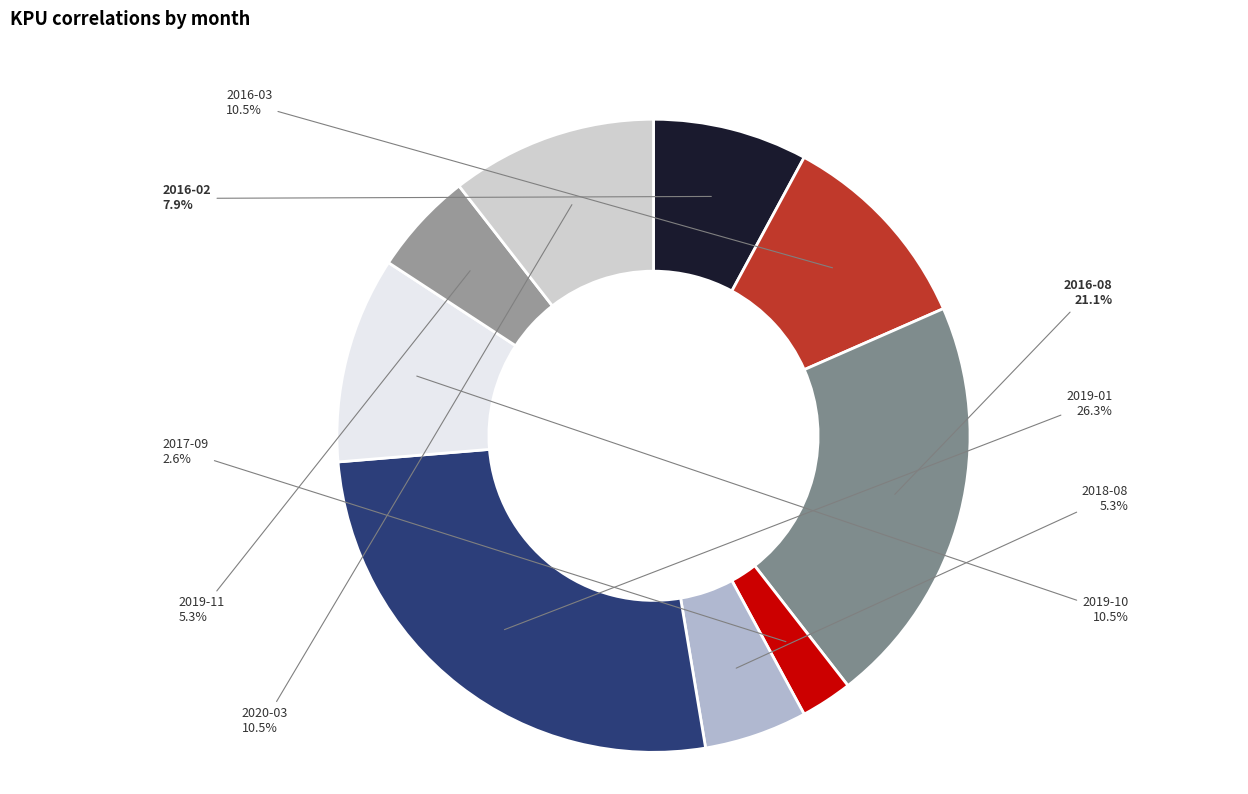

Which slice is the largest?

2019-01